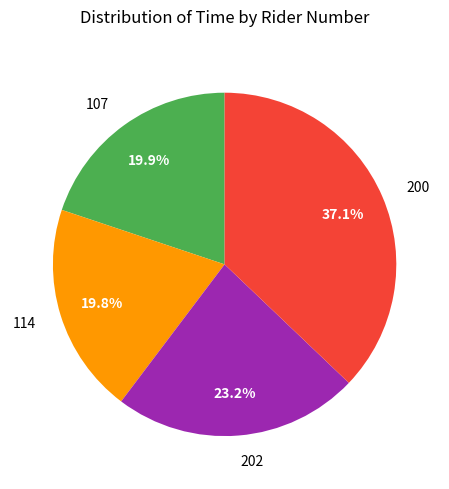

To the nearest percent, what percentage of the pie is 200?

37%